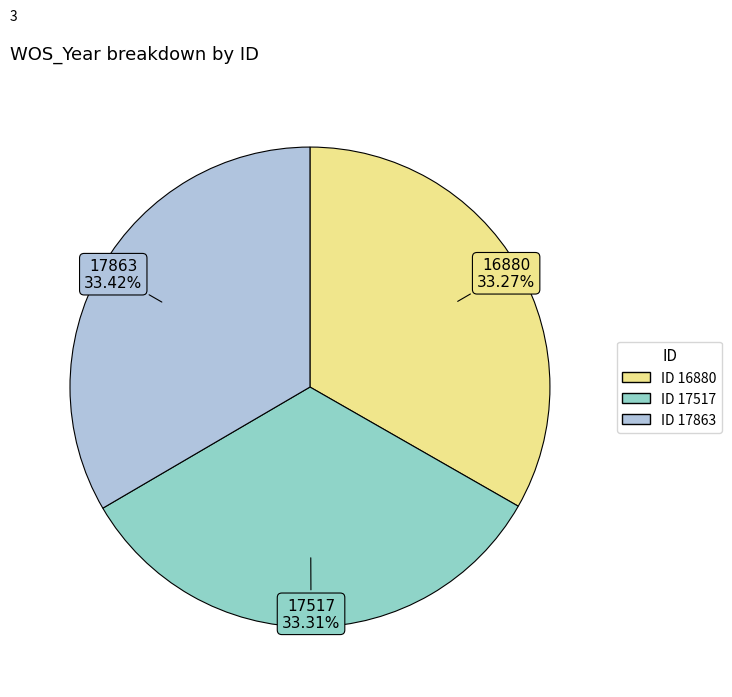

Is there a majority slice in this chart?

No